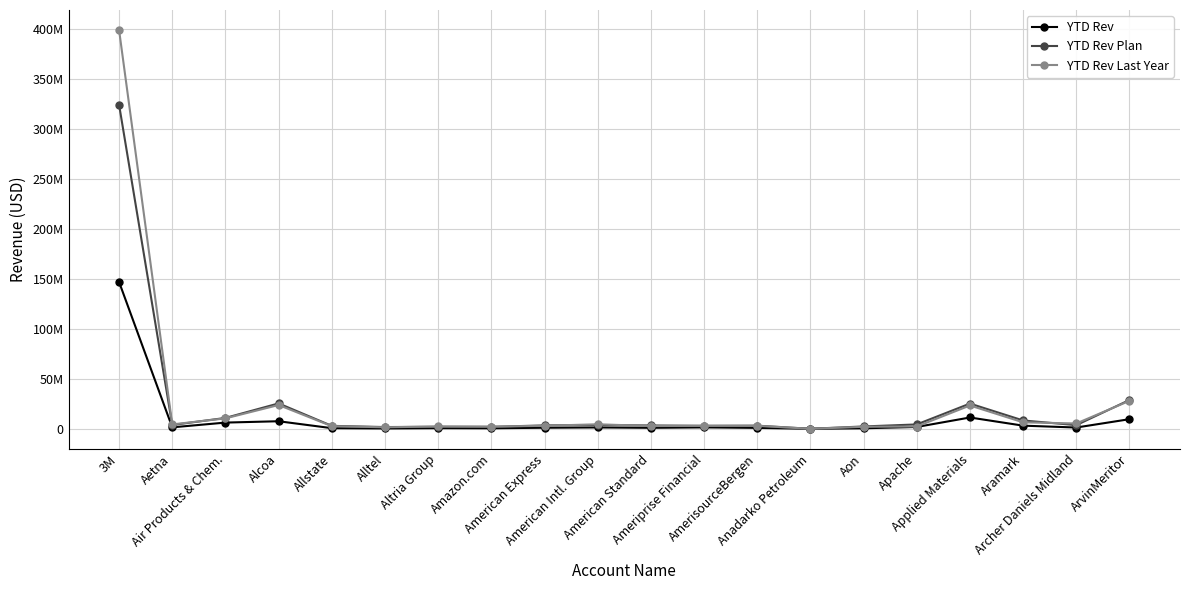

List the series in order of their peak value, lowest first.

YTD Rev, YTD Rev Plan, YTD Rev Last Year